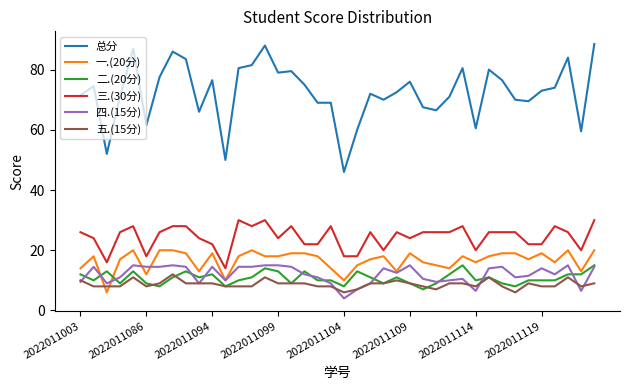

Which series has the largest range (max minus min)?

总分